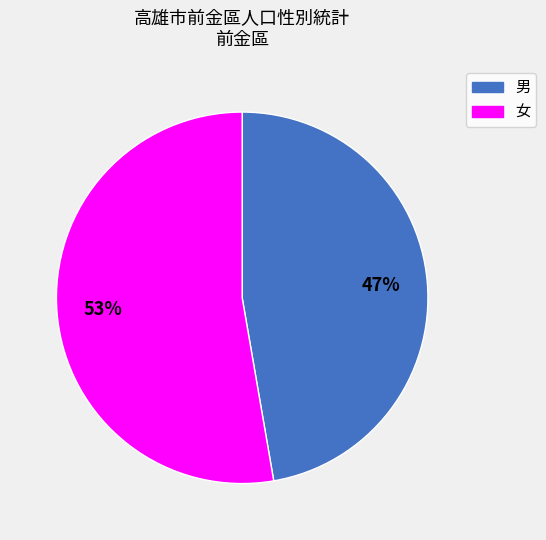

Rank the categories by value from lowest to highest.

男, 女